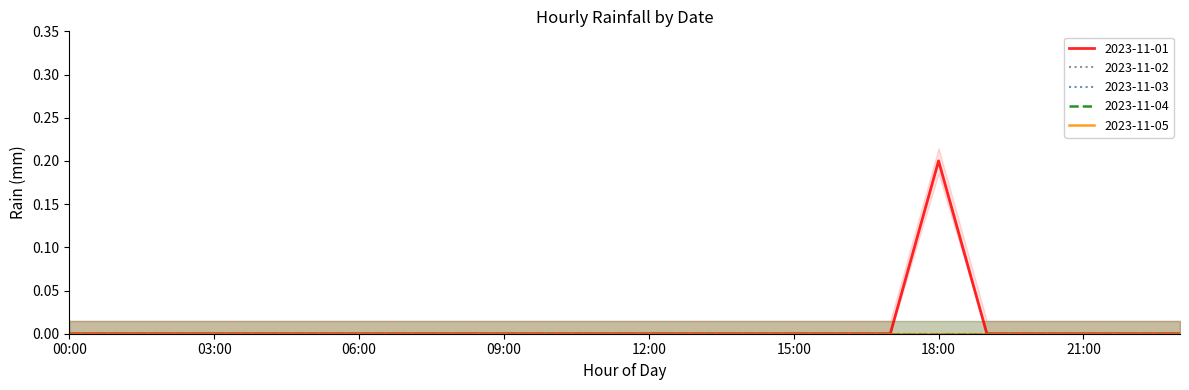

What position from the right is 08:00?

16